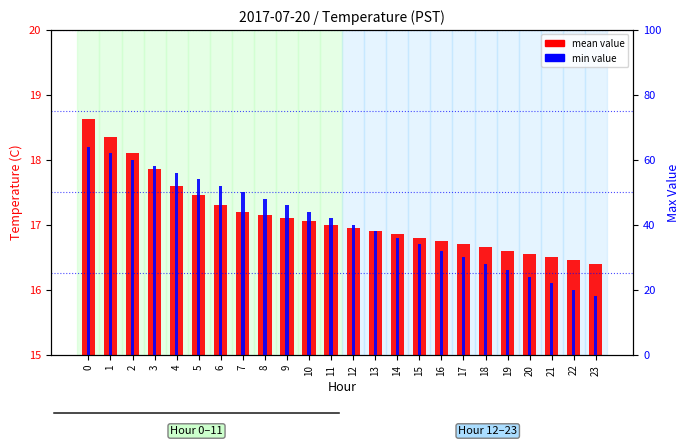

Rank the series by their maximum value, from lowest to highest.

min value, mean value